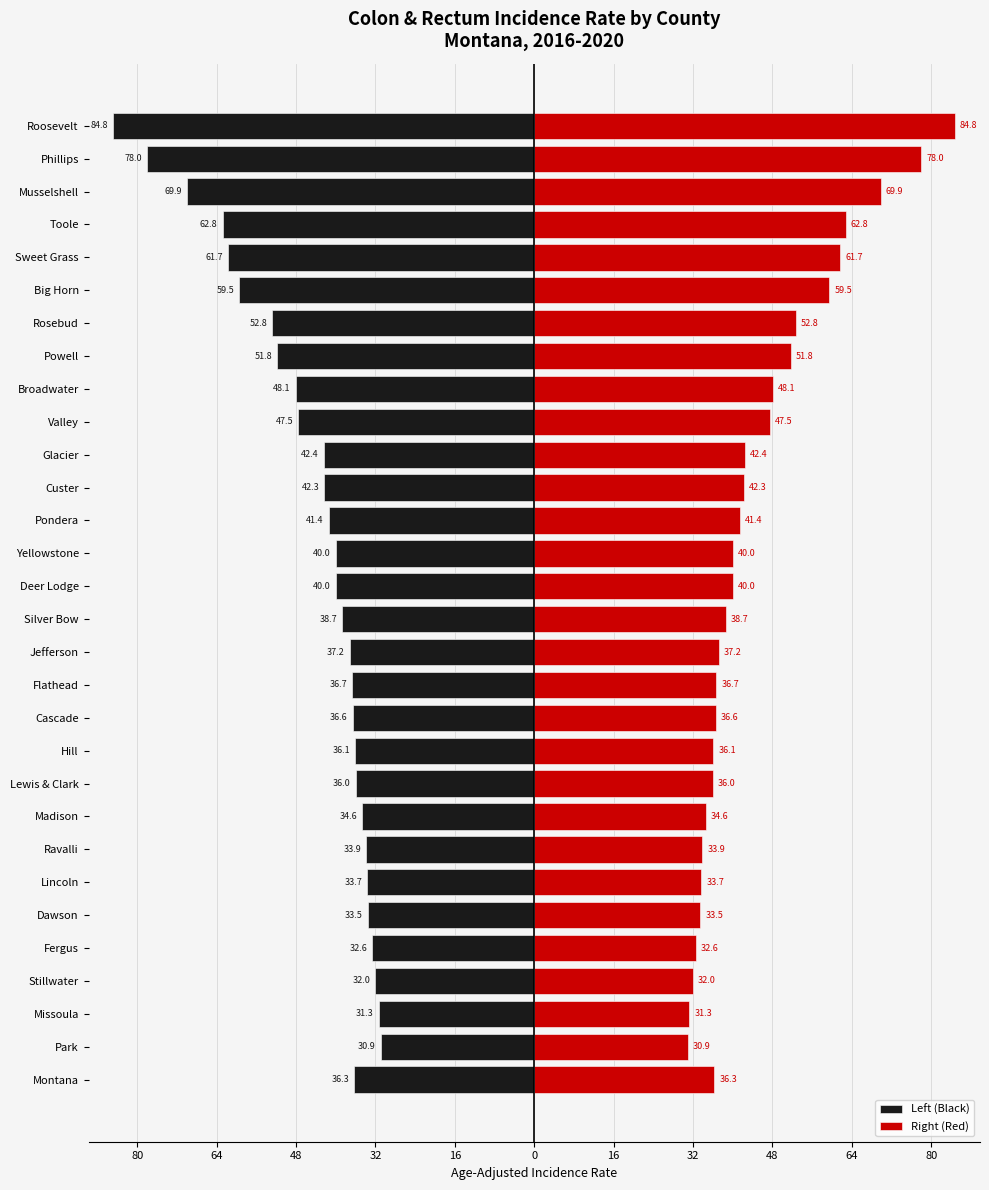

The Left (Black) series shows -81.8 at Toole. True or false?

False